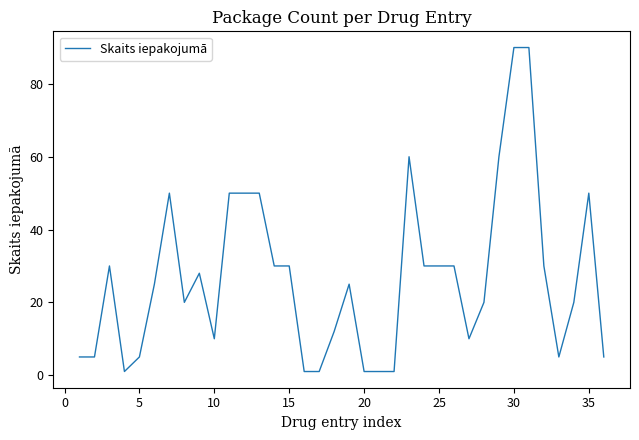

What is the greatest value displayed?

90